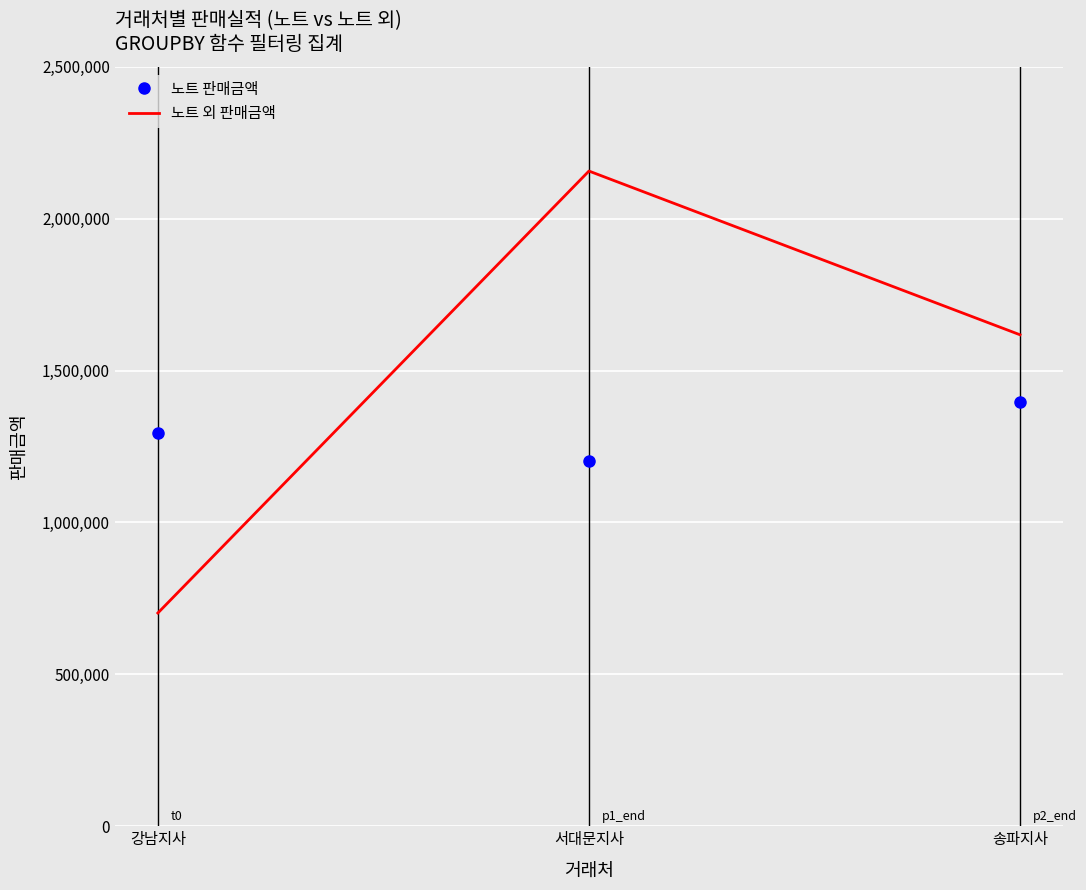

List the labels in order of 노트 외 판매금액 value, smallest first.

강남지사, 송파지사, 서대문지사